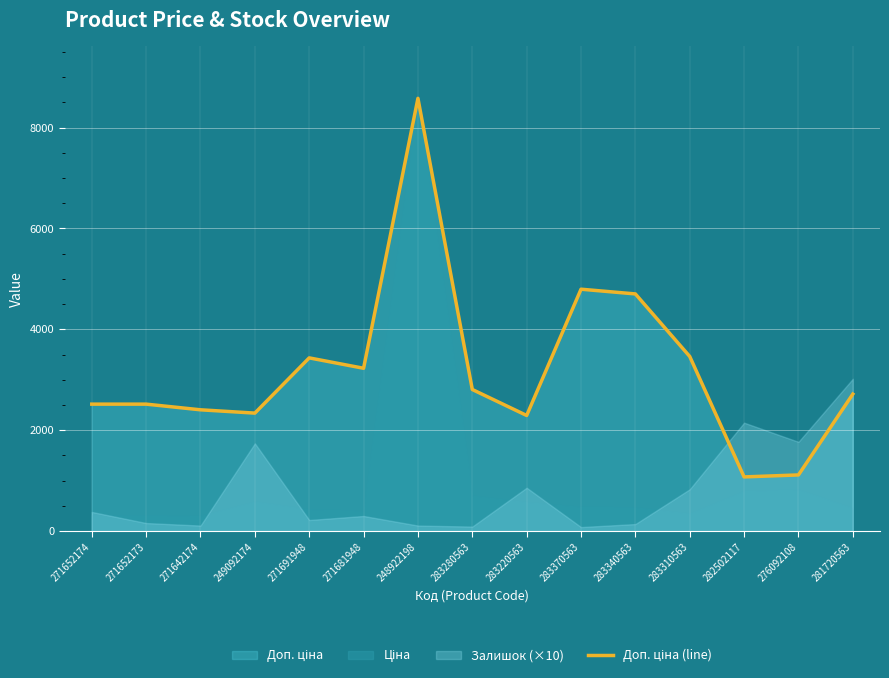

Between 283220563 and 248922198, which is larger?

248922198